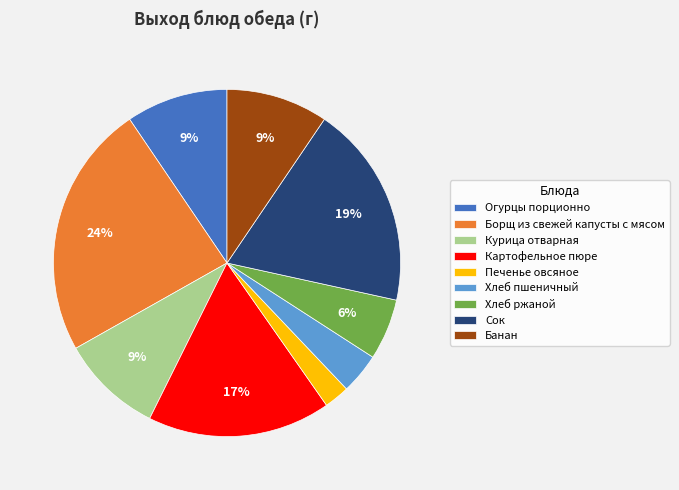

What is the ratio of the value at Огурцы порционно to the value at Борщ из свежей капусты с мясом?

0.4